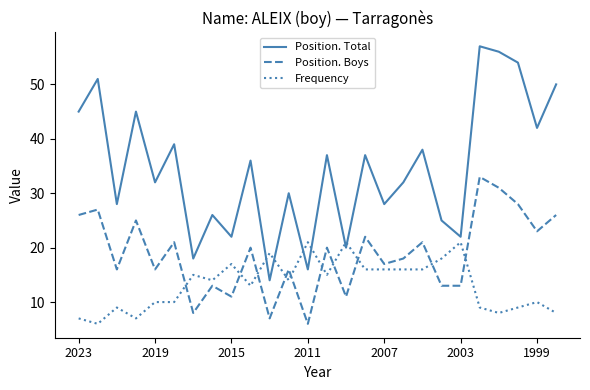

What are all the series names shown in the legend?

Position. Total, Position. Boys, Frequency